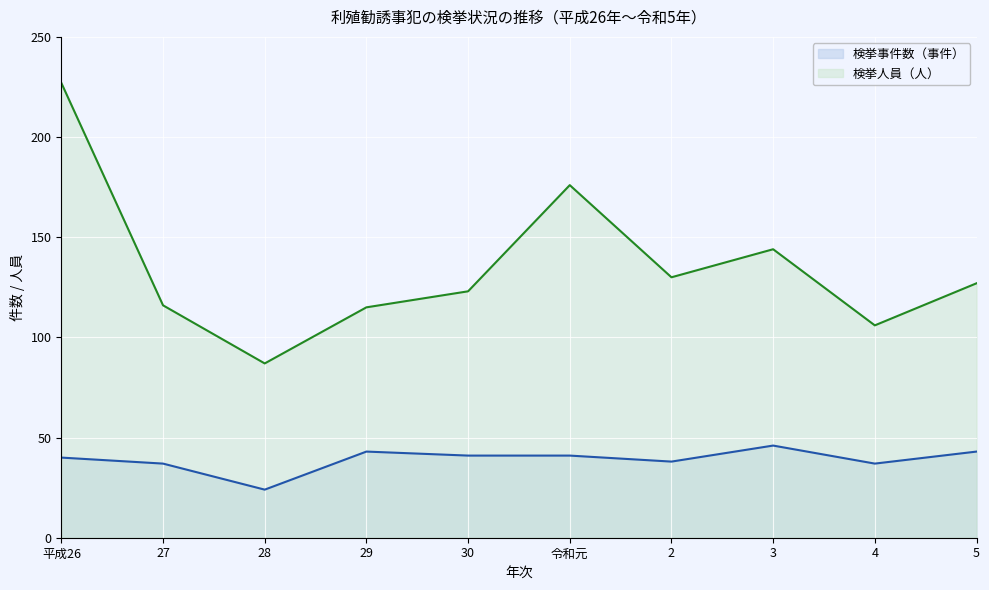

True or false: 検挙人員（人） (line) has more than 0 points higher than both neighbors.

True